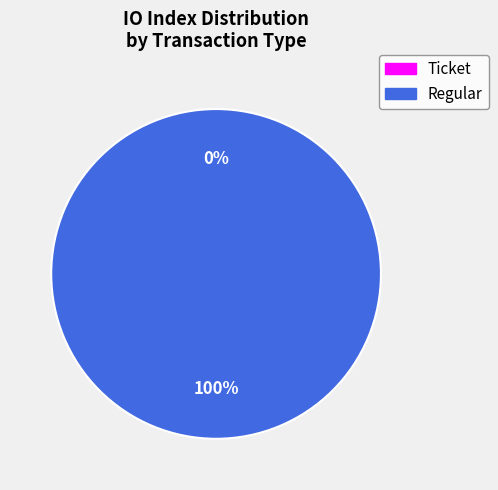

Which slice is the largest?

Regular (io_index=37)